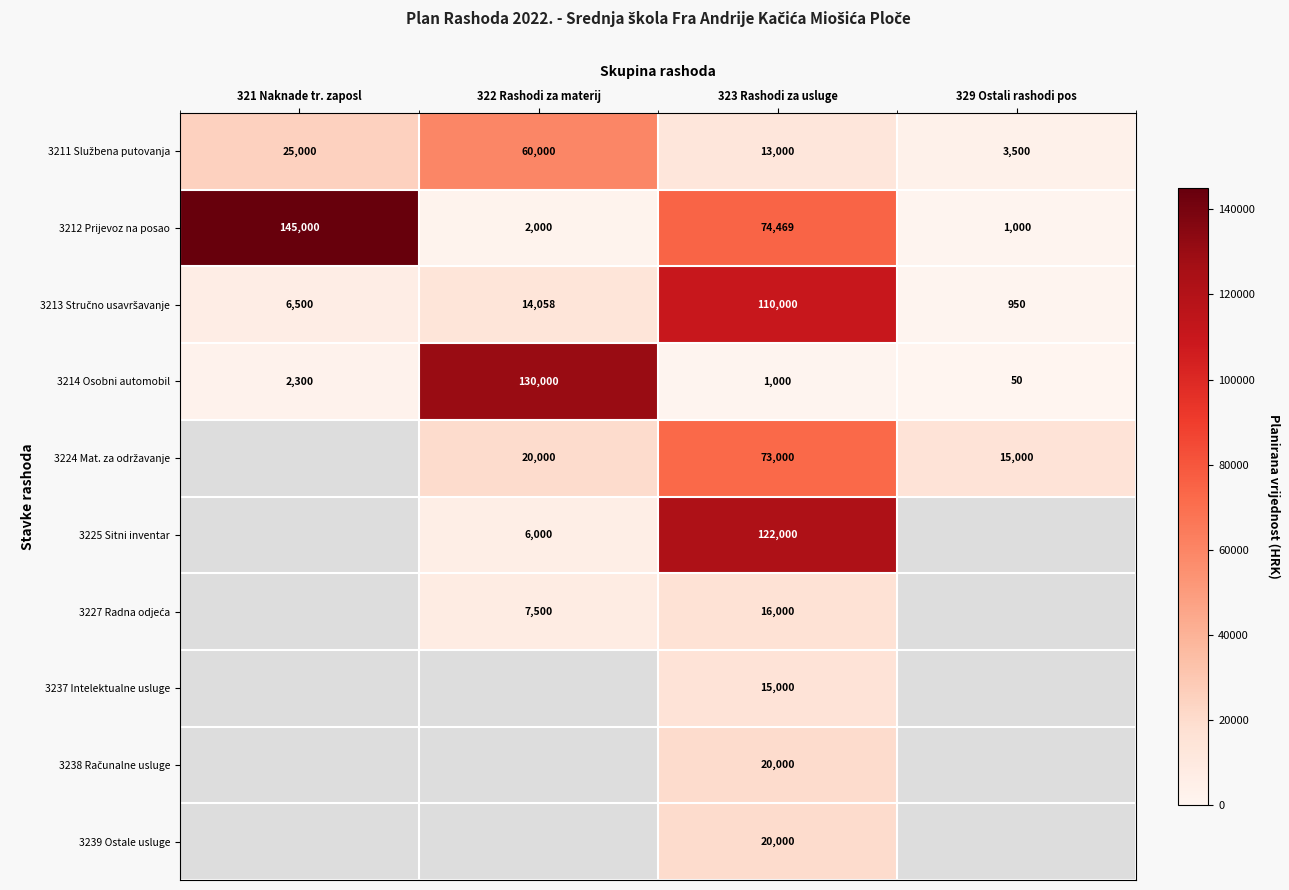

What is the difference between the second highest and minimum values in the 3214 Osobni automobil series?

2250